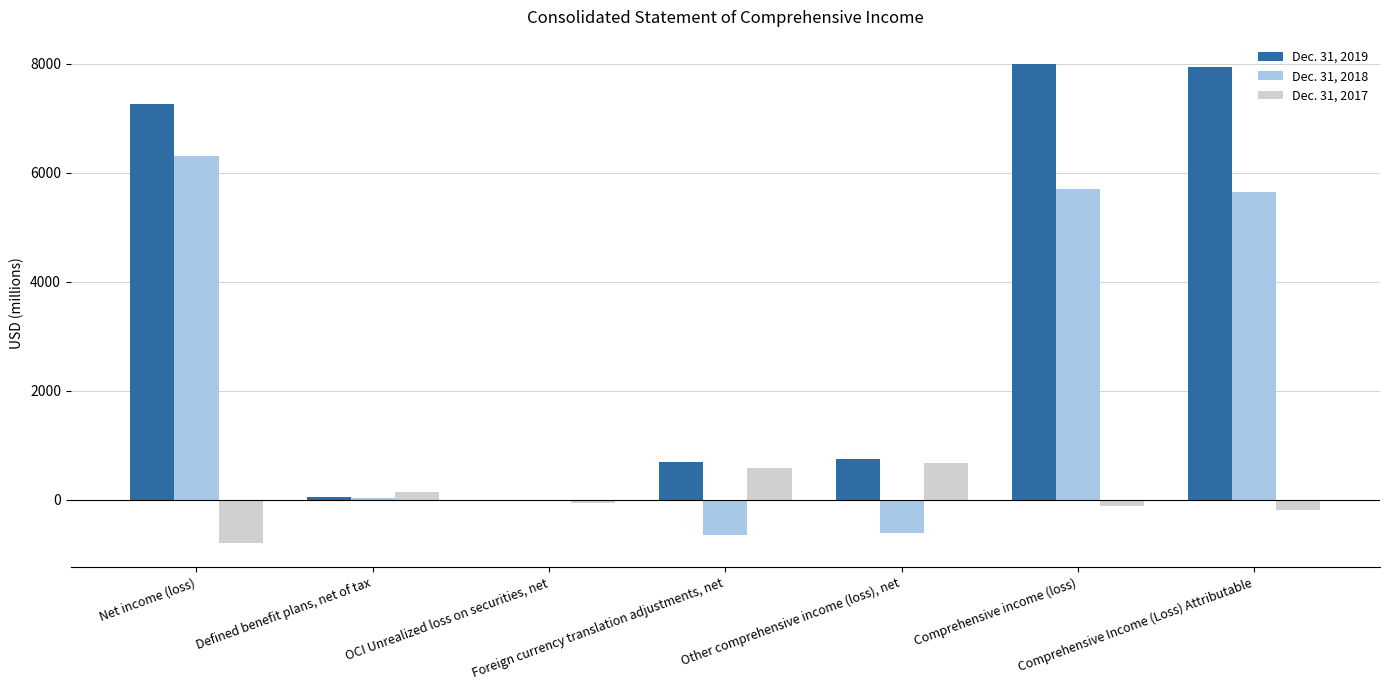

What is the greatest value displayed?

8003